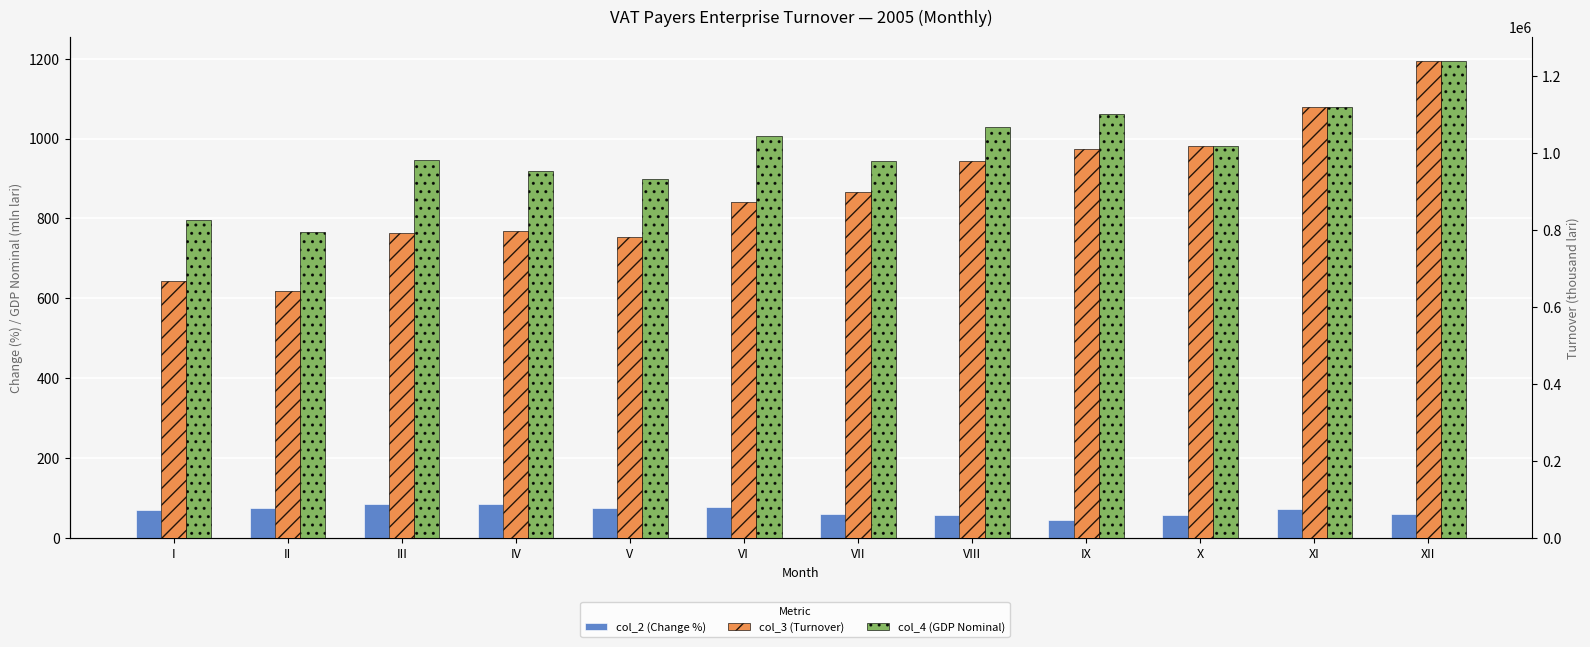

The value of col_4 (GDP Nominal) at VI is 1005.4. True or false?

True